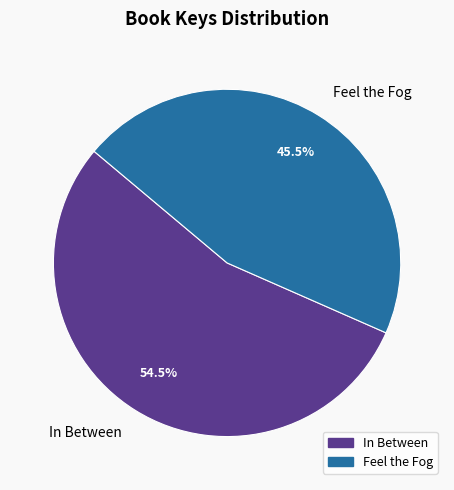

Is there any slice that represents more than half of the pie?

Yes